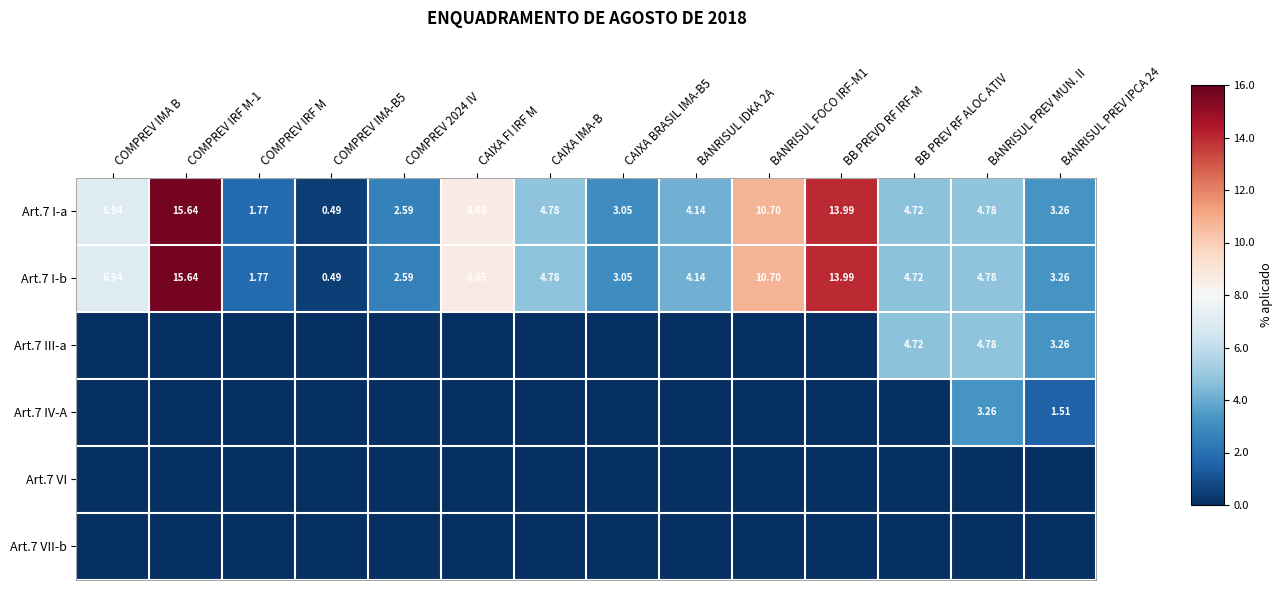

At which label does Art.7 I-a first exceed 4?

COMPREV IMA B